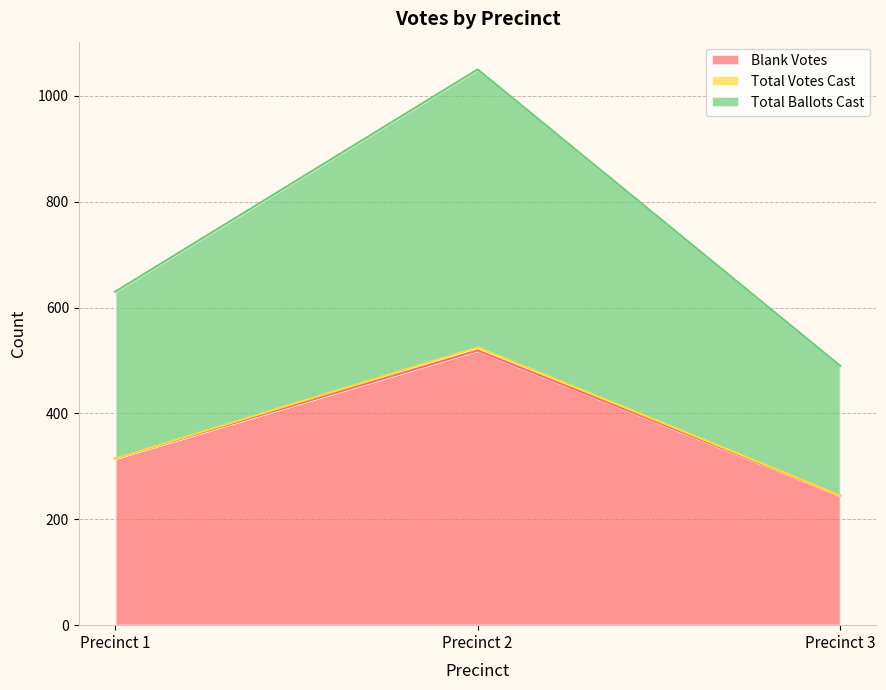

How many data points does each series have?

3